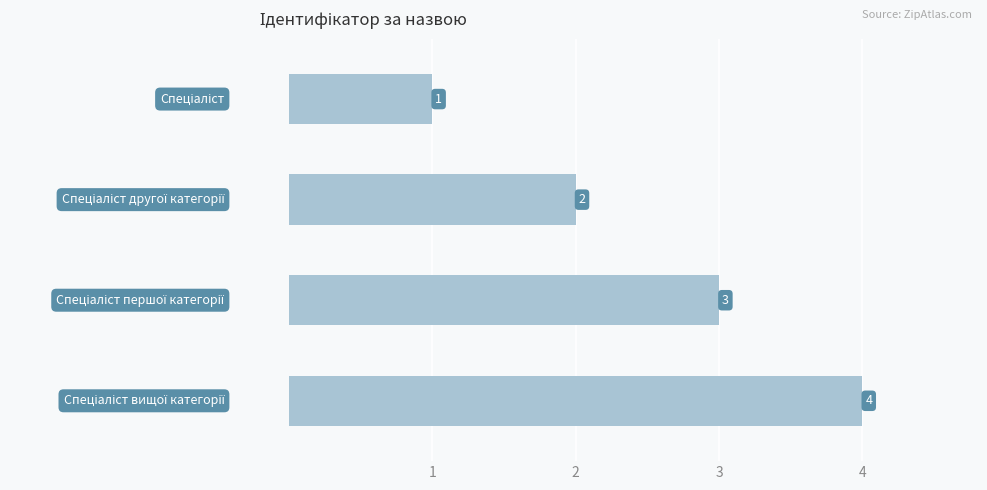

What is the difference between the maximum and minimum values?

3